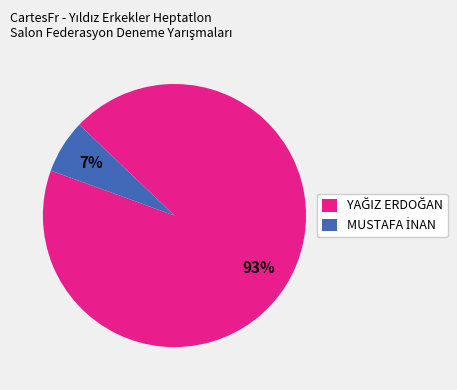

To the nearest percent, what is the average slice percentage?

50%